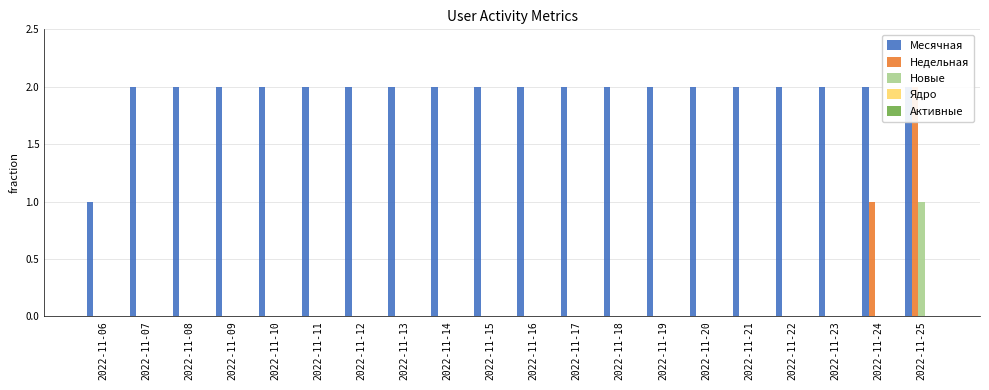

Rank the series by their maximum value, from lowest to highest.

Ядро, Активные, Новые, Месячная, Недельная